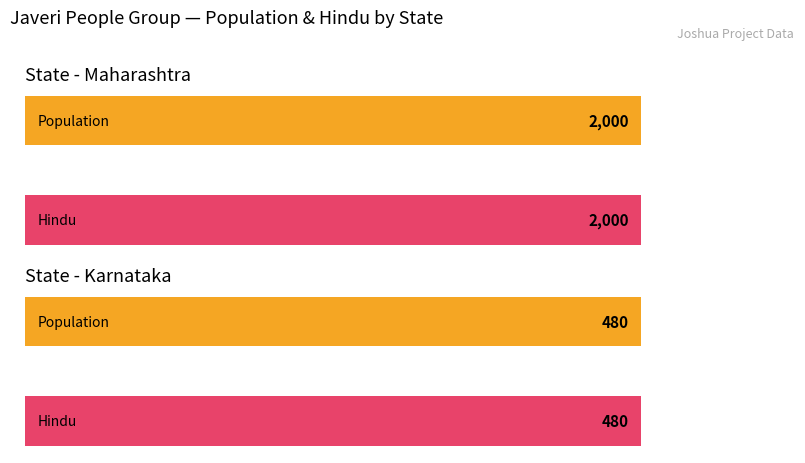

What is the highest value of the Hindu series?

2000